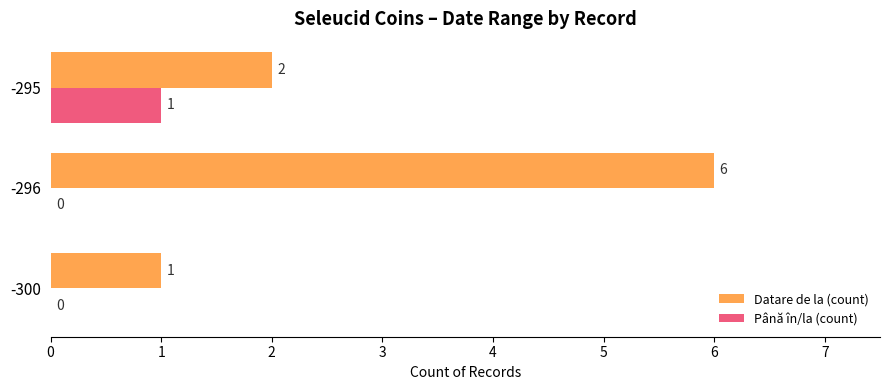

Where is Datare de la (count) nearest to the value 3?

-295